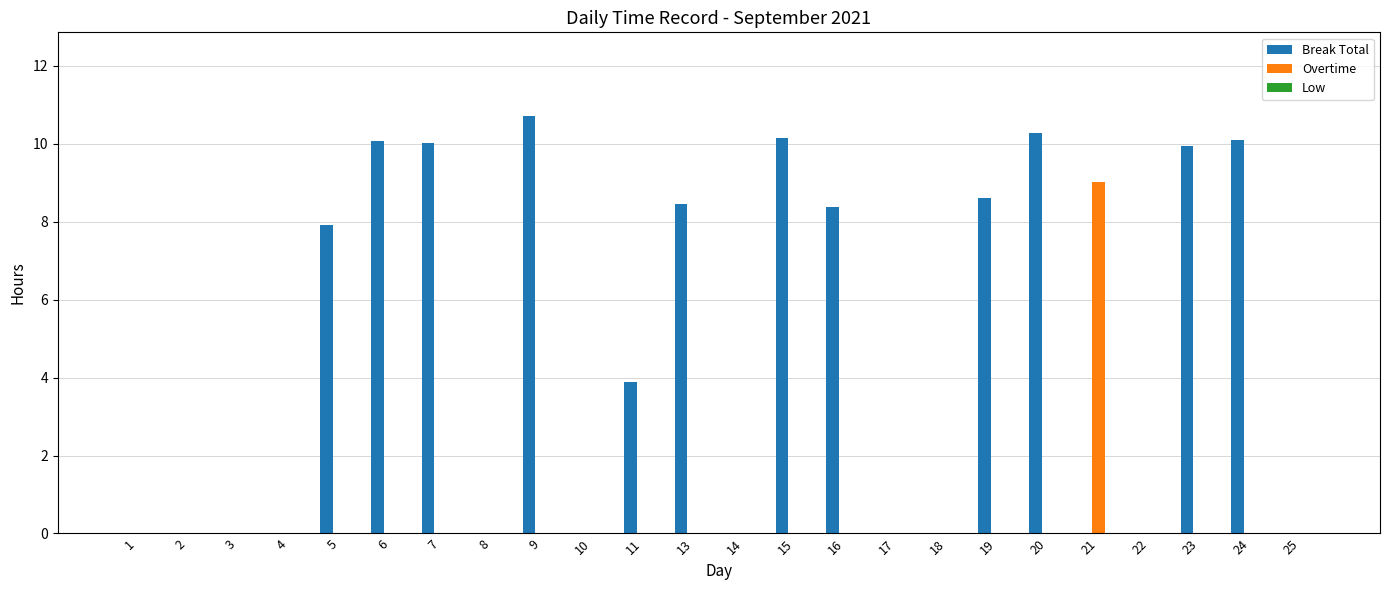

Which series changed the most between 10 and 20?

Break Total